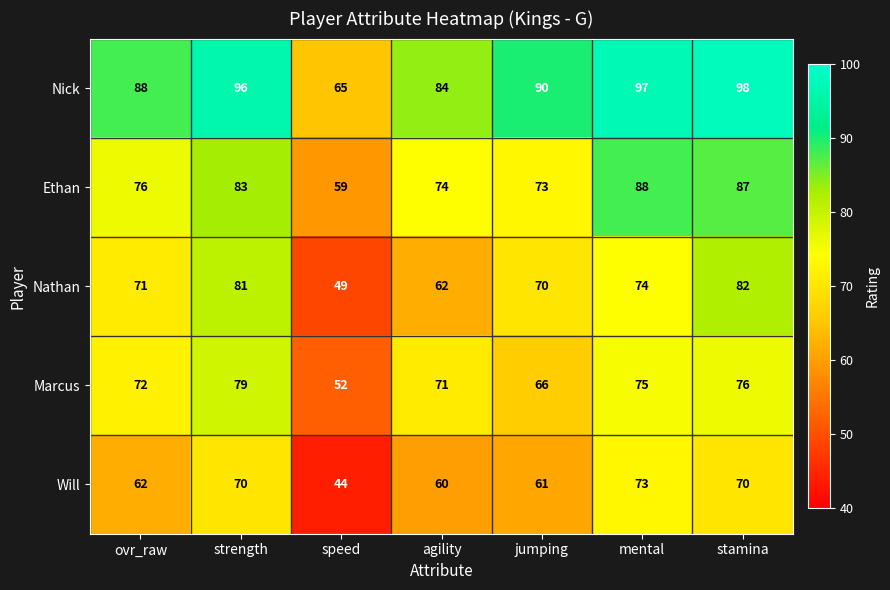

What is the spread (max minus min) of values at strength?

26